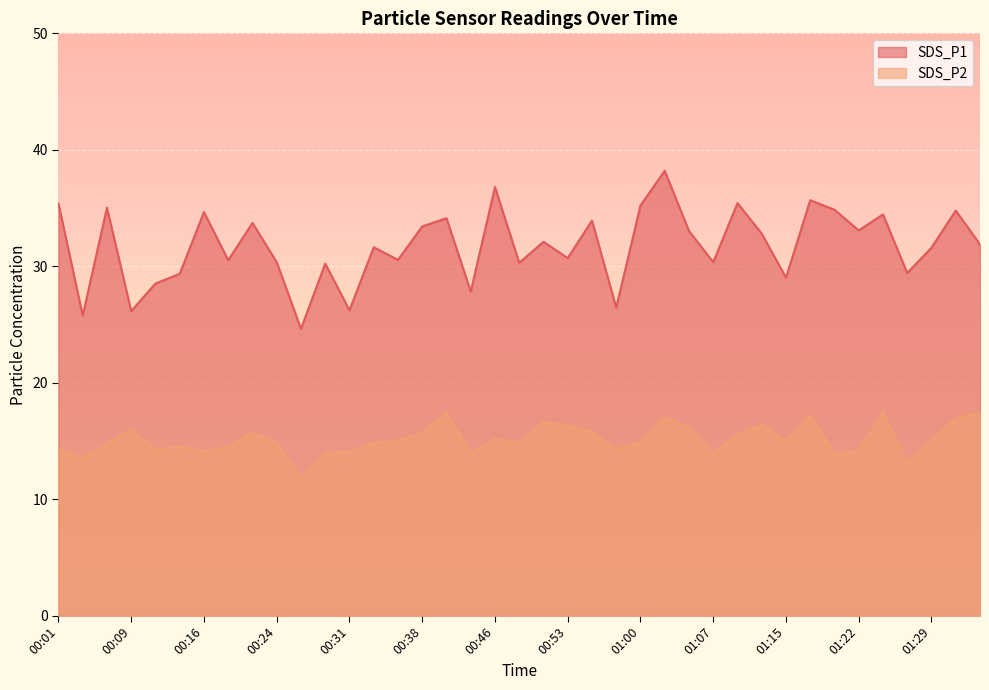

Rank the series by their maximum value, from lowest to highest.

SDS_P2, SDS_P1